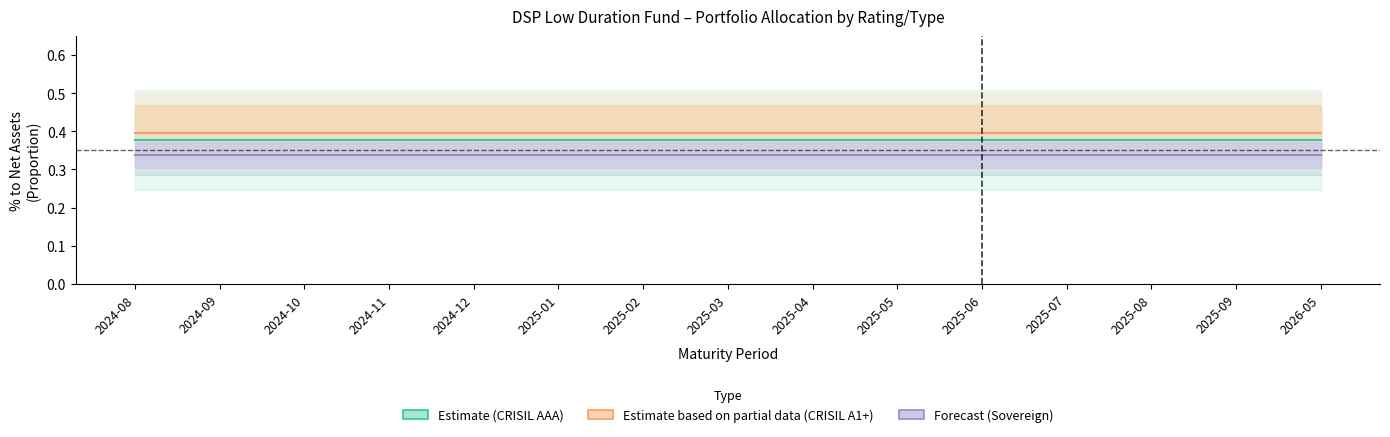

What is the total value across all series at 2025-09?

1.1